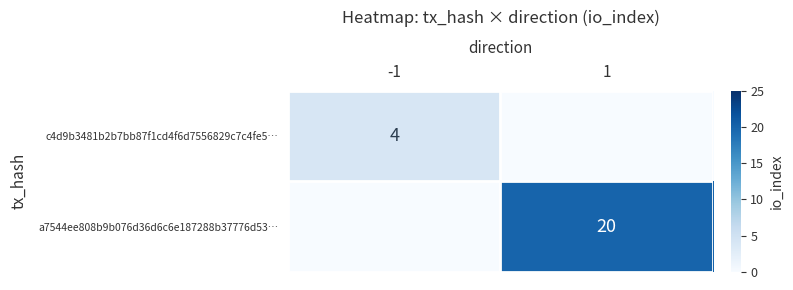

At which label is c4d9b3481b2b7bb87f1cd4f6d7556829c7c4fe5… closest to 2?

-1